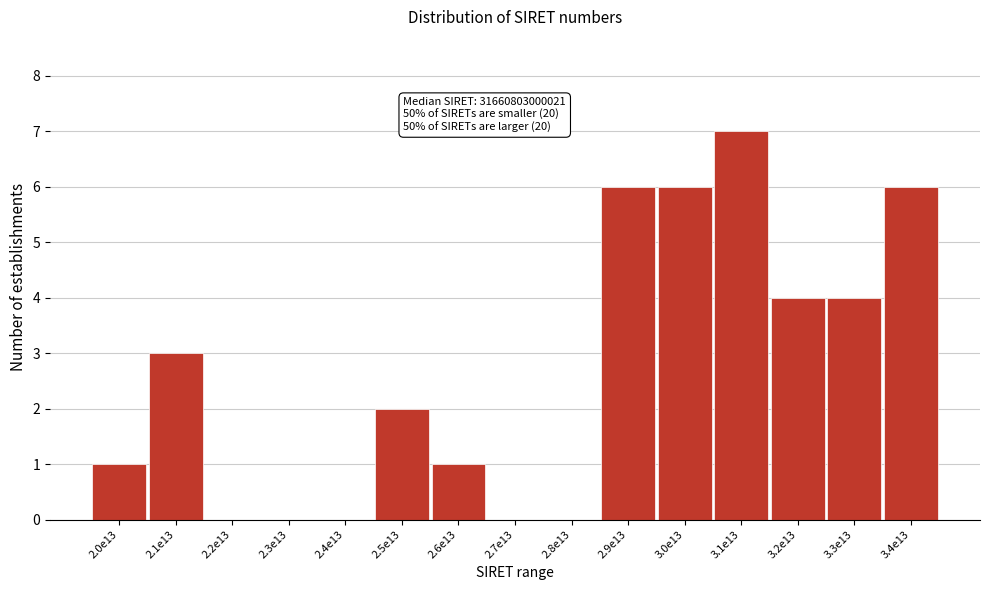

Reading left to right, transcribe all the data shown in this chart.

2.0e13=1	2.1e13=3	2.2e13=0	2.3e13=0	2.4e13=0	2.5e13=2	2.6e13=1	2.7e13=0	2.8e13=0	2.9e13=6	3.0e13=6	3.1e13=7	3.2e13=4	3.3e13=4	3.4e13=6